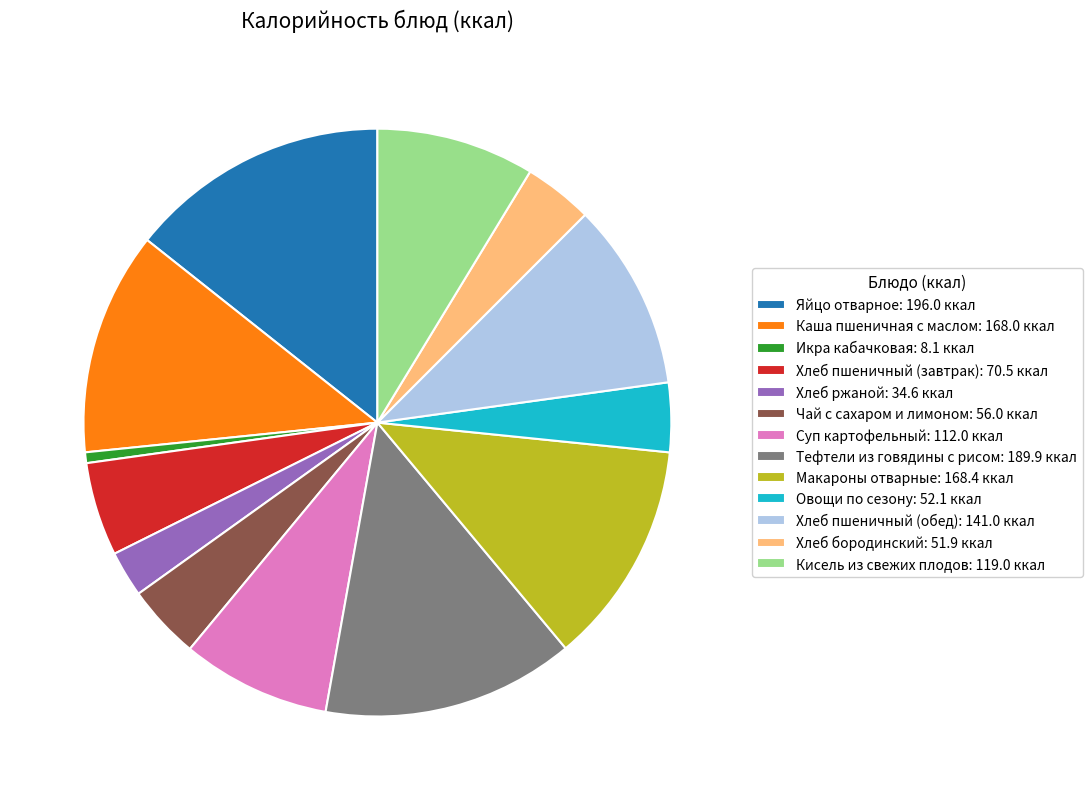

Is there any slice that represents more than half of the pie?

No